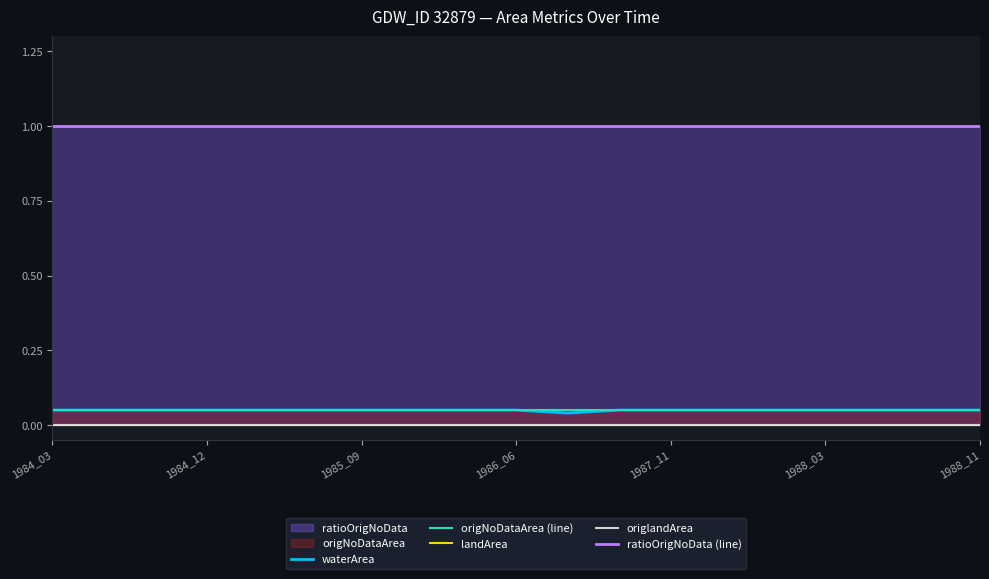

Count the number of categories in the chart.

19